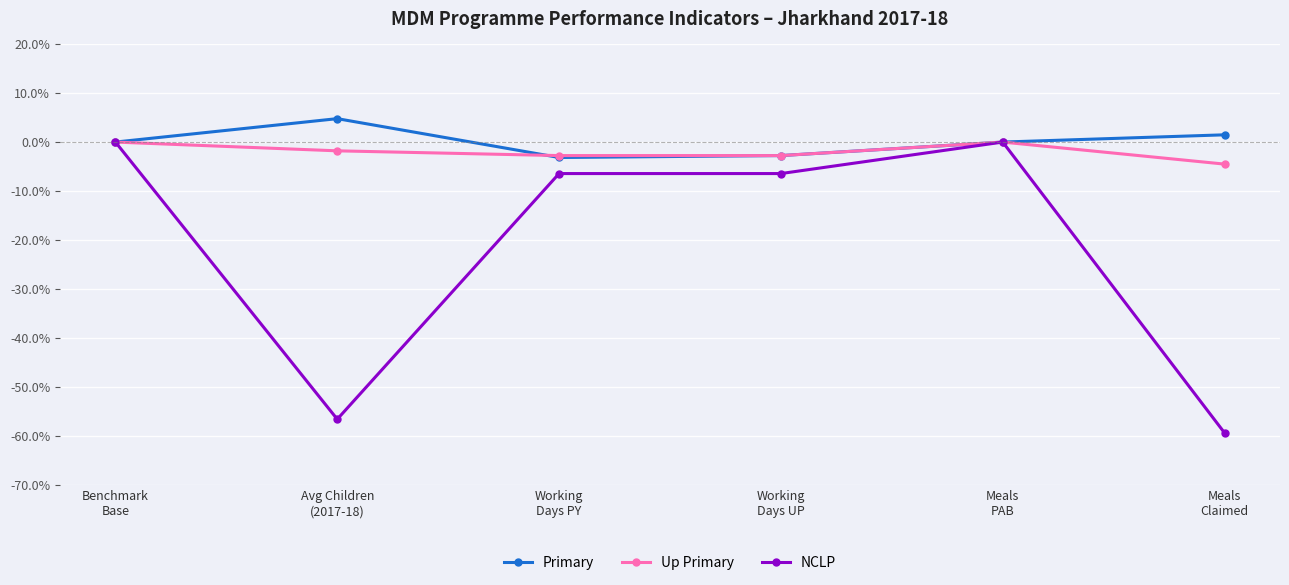

At how many categories does at least one series exceed -20?

6